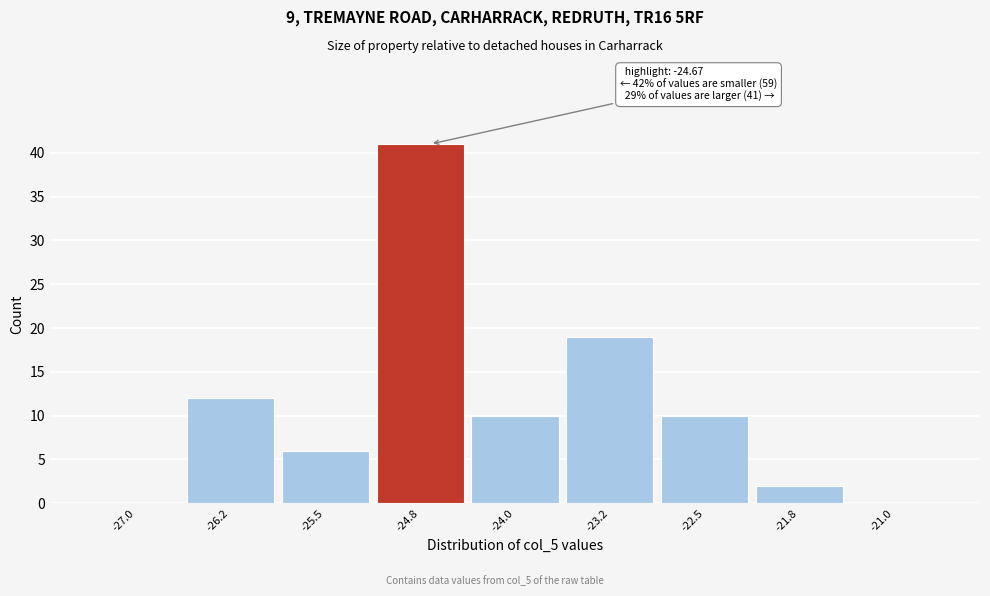

Over which range of the x-axis is the bar tallest?

-25.1 to -24.4